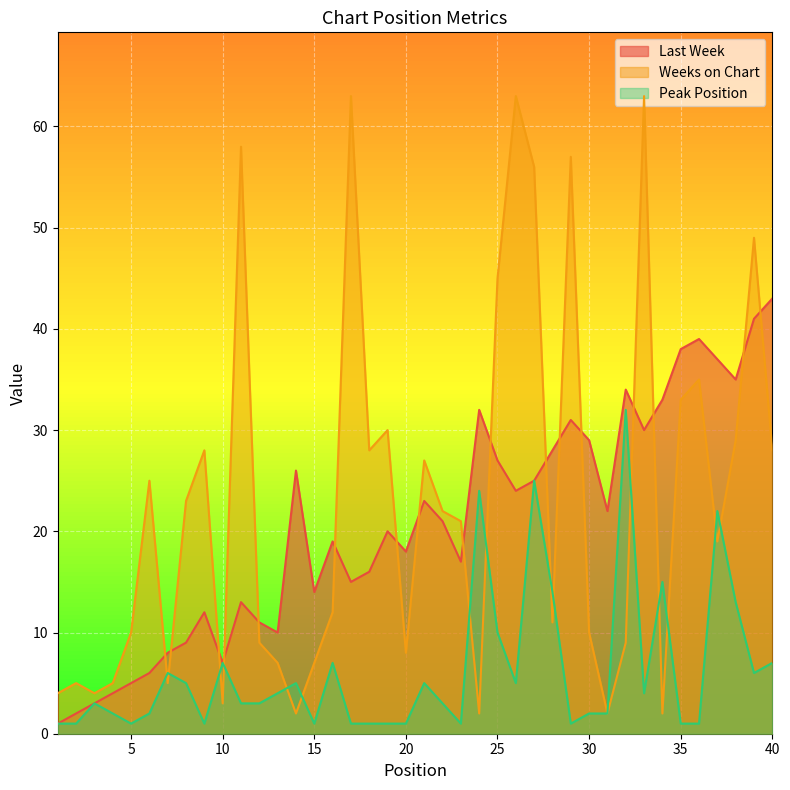

At which label does Last Week first exceed 21?

14